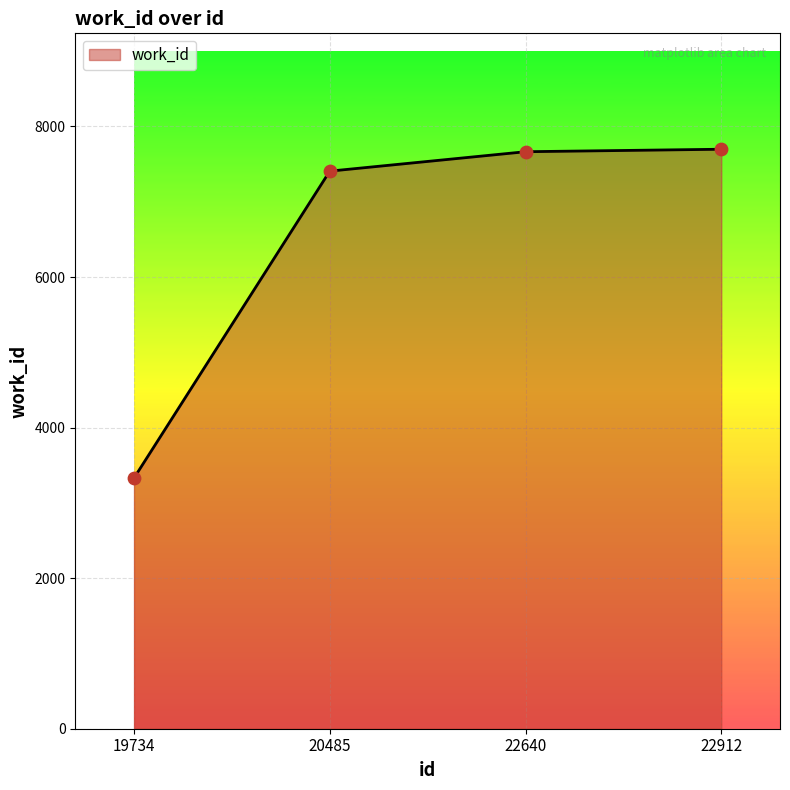

Which has a higher value, 22912 or 20485?

22912